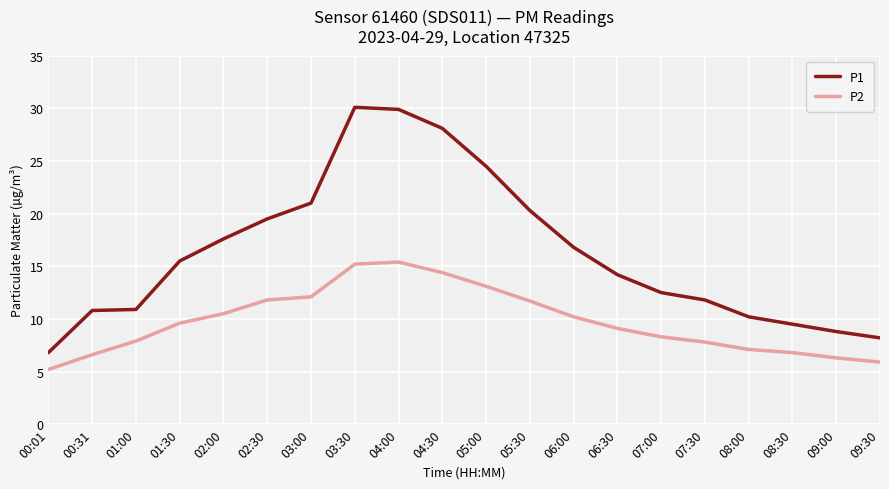

What is the difference between the maximum and minimum values in the P2 series?

10.2